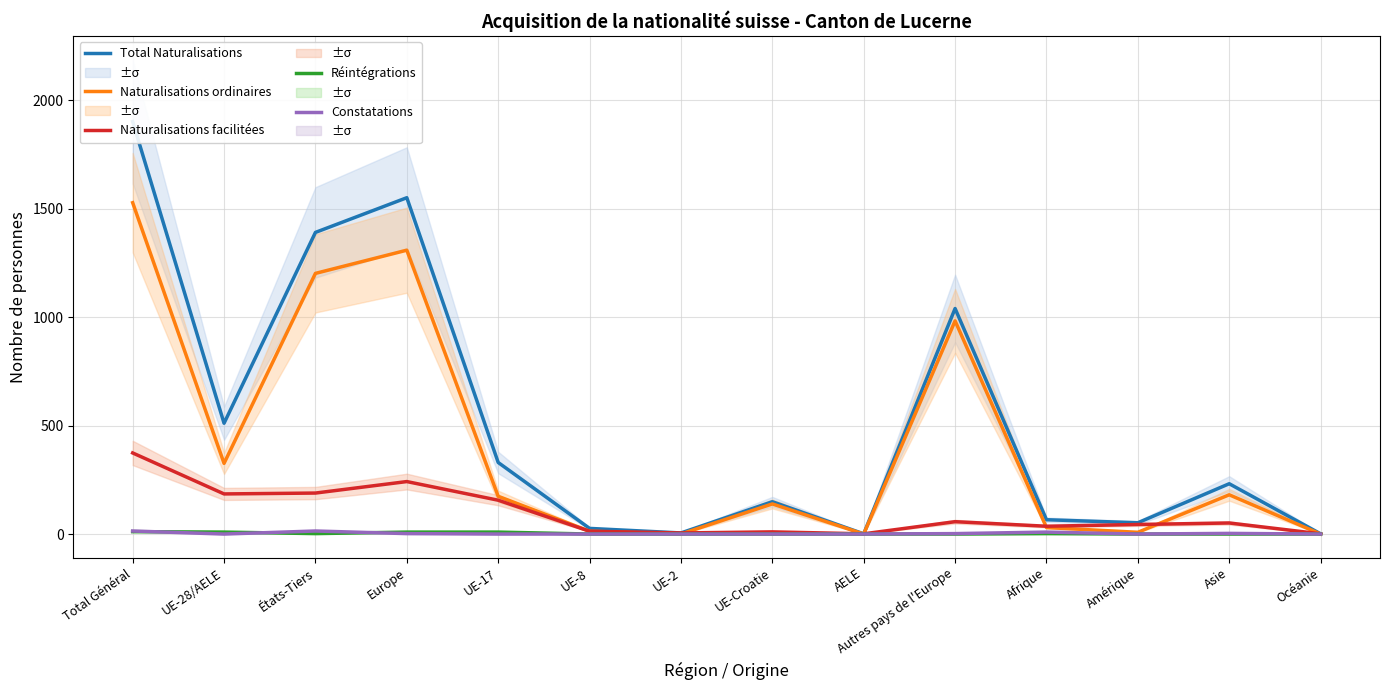

True or false: Total Naturalisations and Réintégrations cross at least once.

False